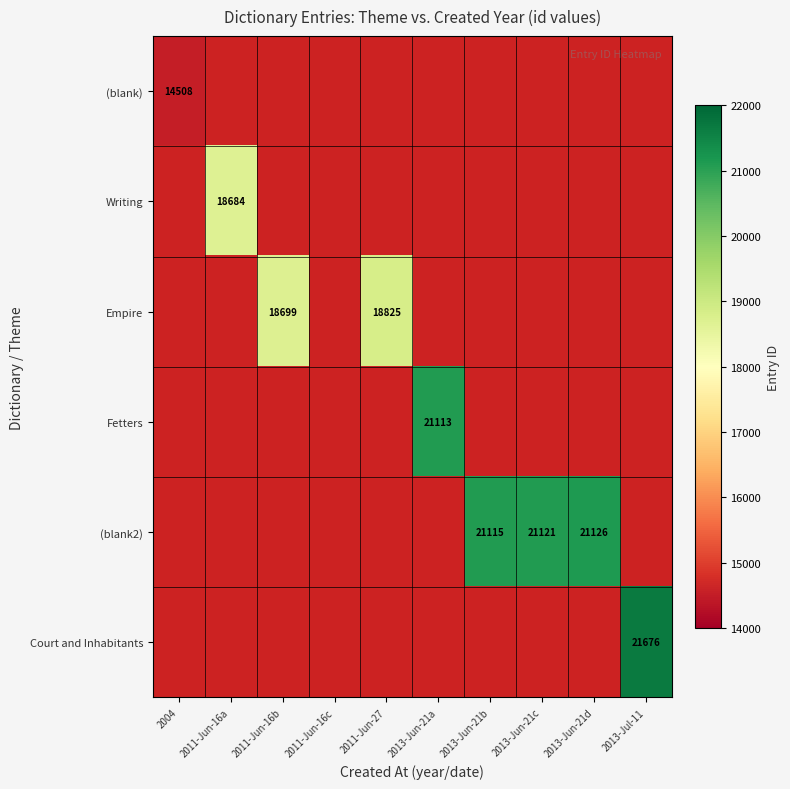

How many positive values does the Empire series have?

2